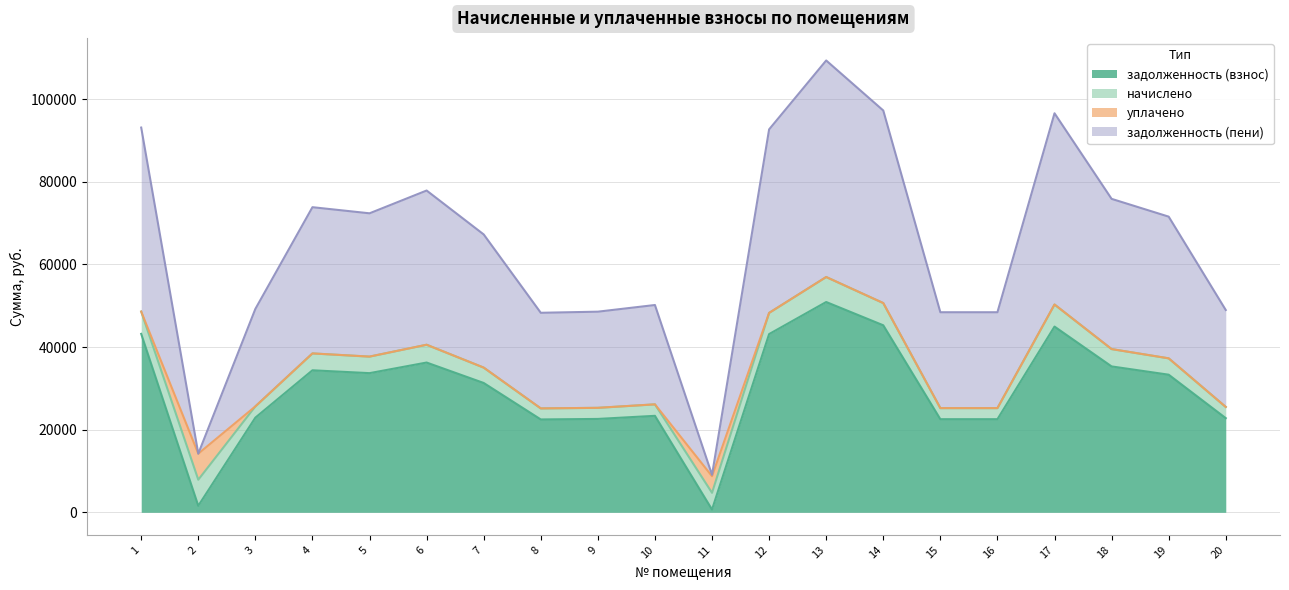

What is the value of the задолженность (пени) point at the 3rd from the left?

49238.5